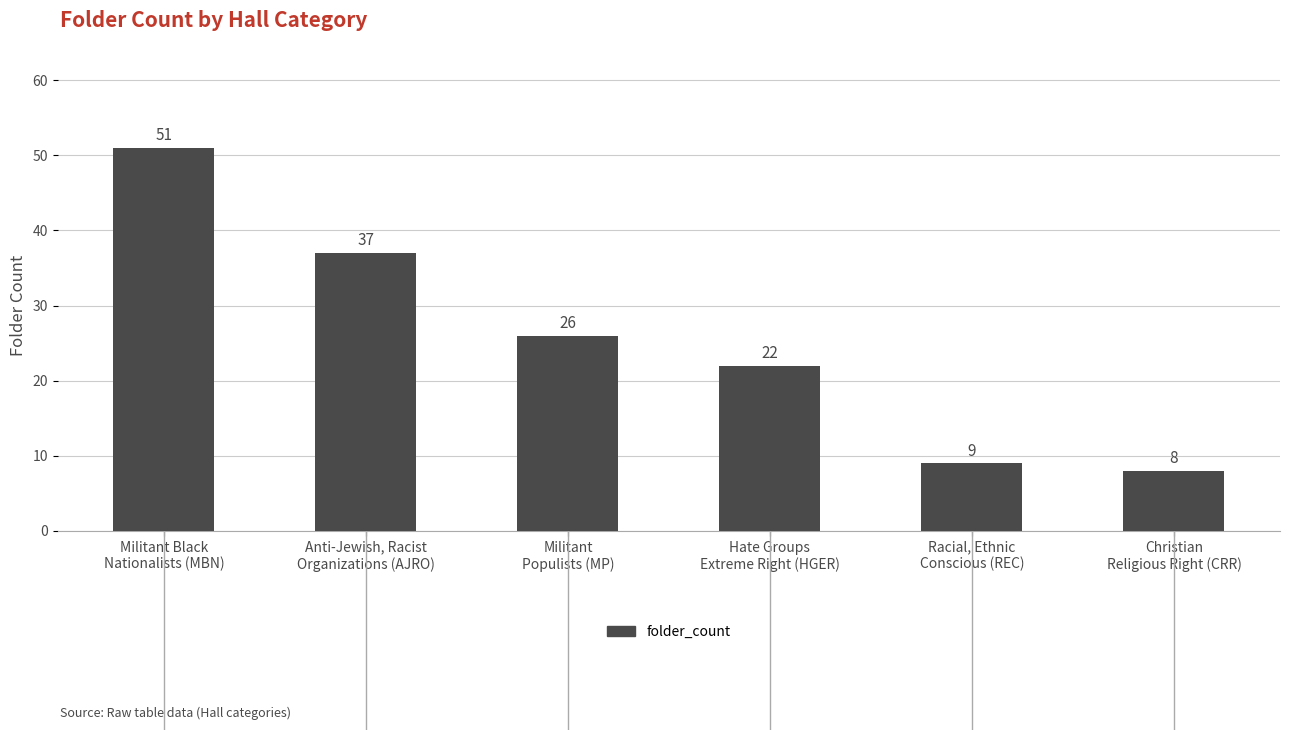

Where is the data nearest to the value 29?

Militant
Populists (MP)